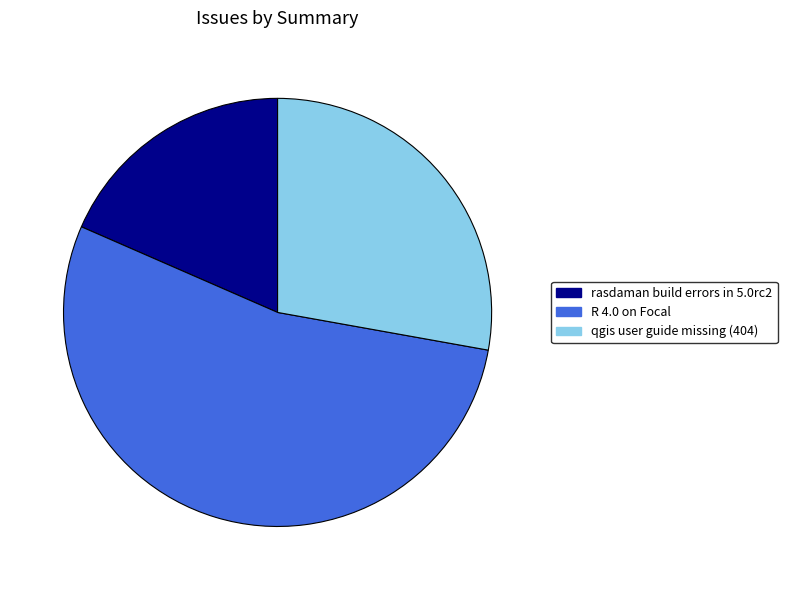

The qgis user guide missing (404) slice represents 41% of the pie. True or false?

False